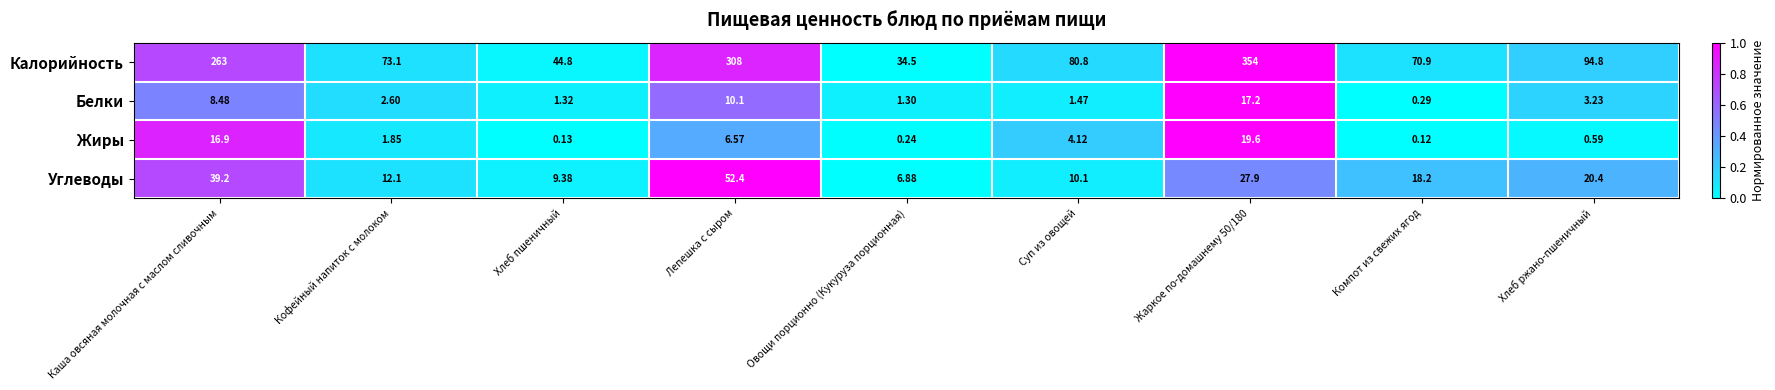

How many series are shown in this chart?

4